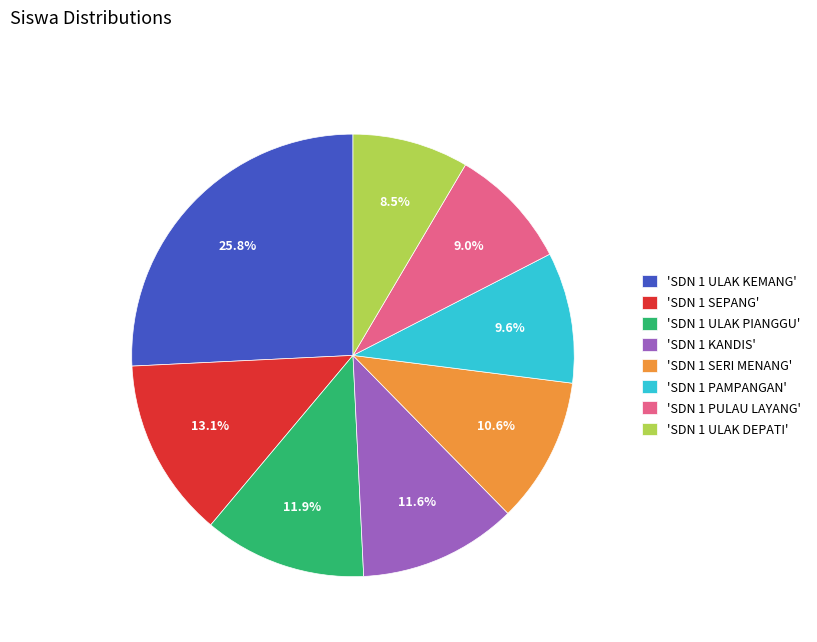

Do 'SDN 1 ULAK KEMANG' and 'SDN 1 SEPANG' together represent more than half of the pie?

No